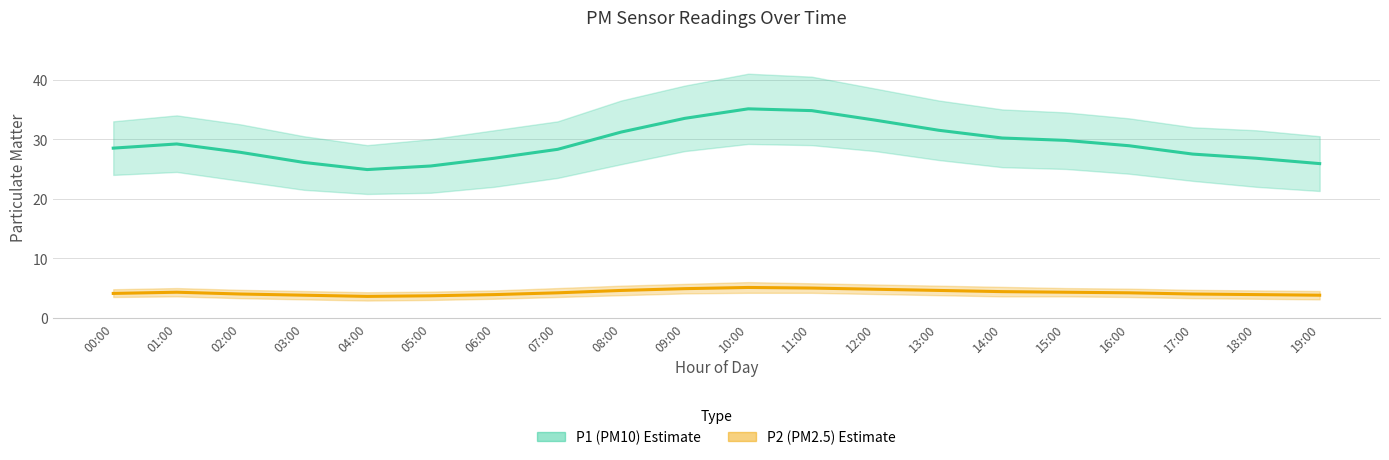

Is it true that P2 (PM2.5) Estimate equals 3.8 at 19:00?

True